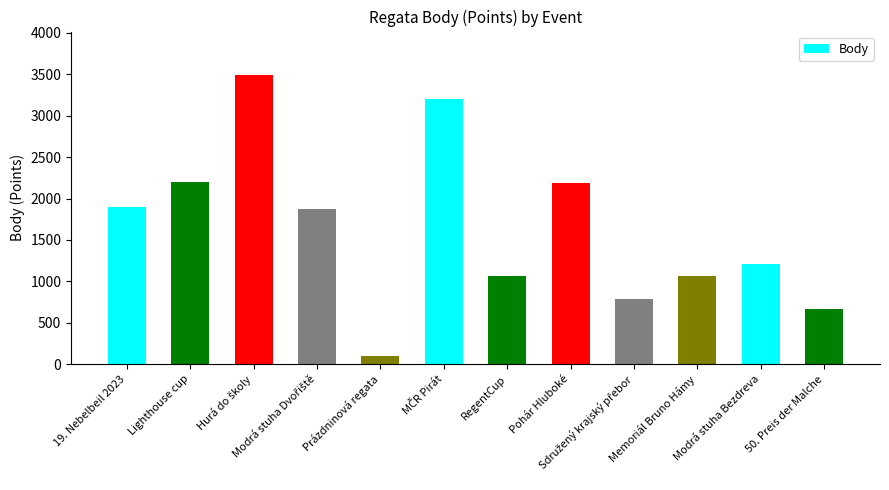

What is the maximum value shown in the chart?

3493